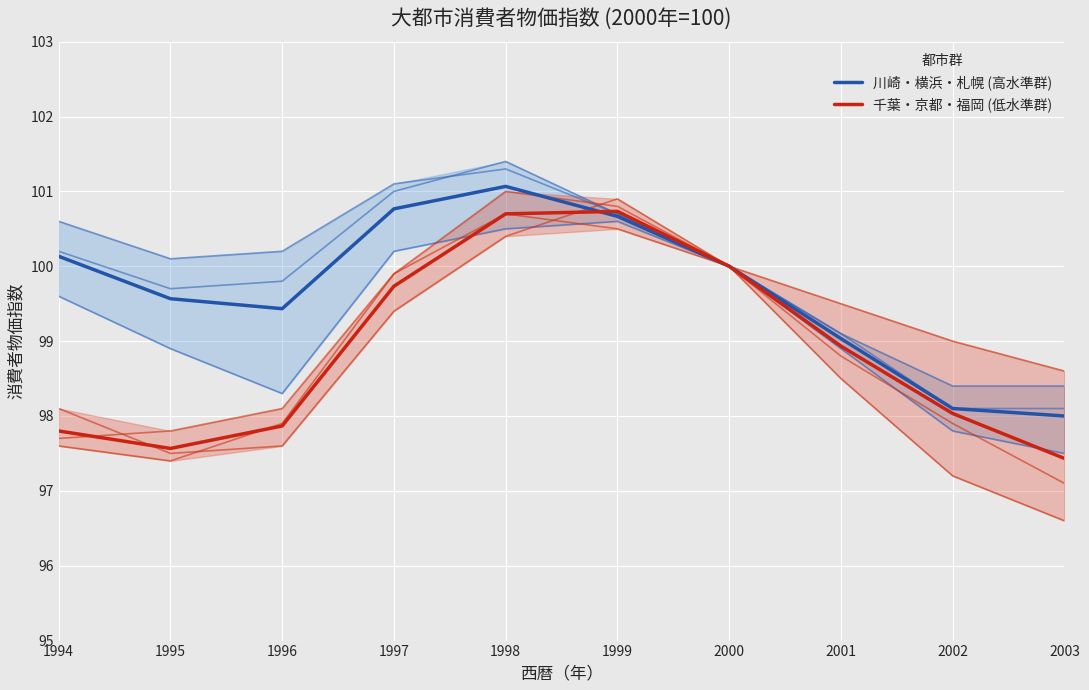

Read the 千葉・京都・福岡 (低水準群) value at 2003.

97.4